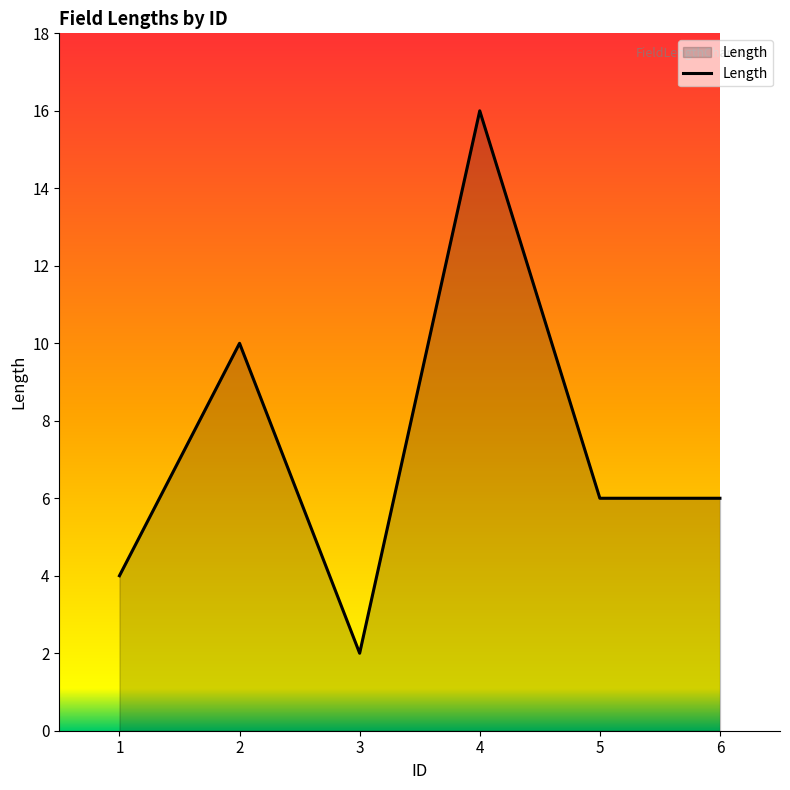

What is the difference between the maximum and minimum values?

14